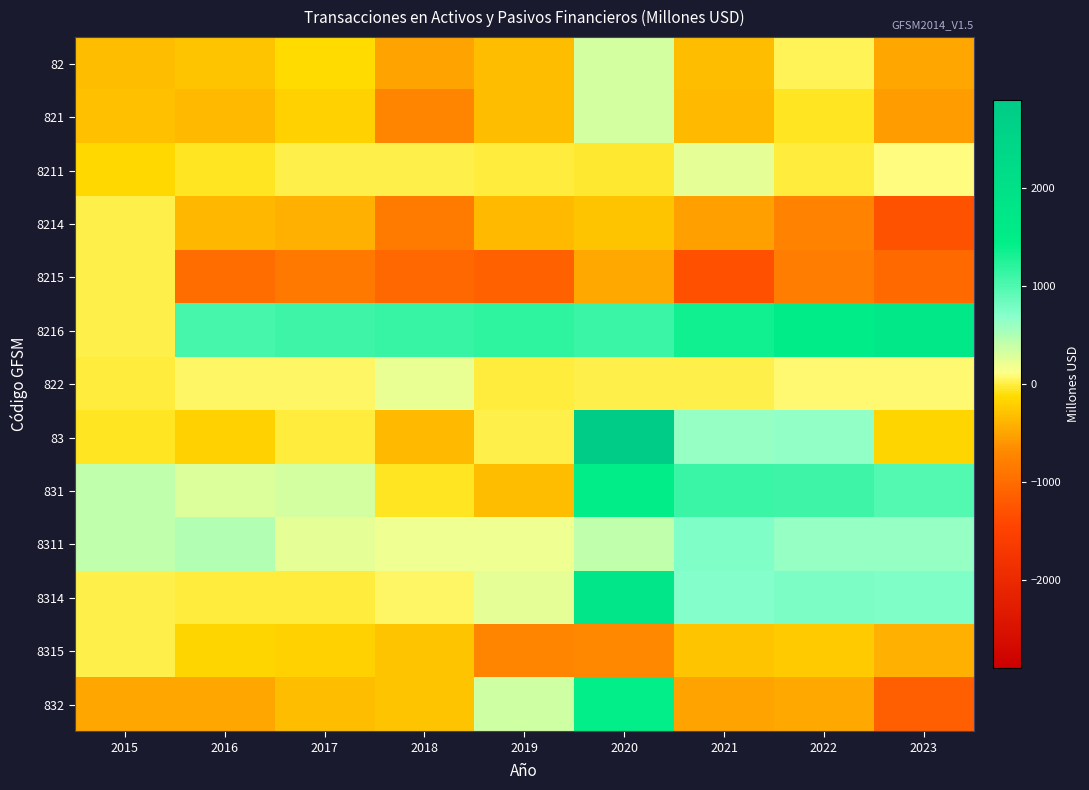

Reading left to right, extract all data points from this chart.

82: 2015=-317.0	2016=-280.4	2017=-132.2	2018=-514.5	2019=-338.0	2020=323.1	2021=-322.2	2022=40.9	2023=-481.9
821: 2015=-302.5	2016=-339.6	2017=-189.8	2018=-725.3	2019=-324.2	2020=321.8	2021=-344.3	2022=-45.4	2023=-555.3
8211: 2015=-150.2	2016=-49.5	2017=4.6	2018=11.4	2019=-5.7	2020=-41.1	2021=244.4	2022=-1.9	2023=107.9
8214: 2015=0.0	2016=-370.4	2017=-413.5	2018=-833.5	2019=-350.2	2020=-285.3	2021=-537.1	2022=-747.1	2023=-1279.3
8215: 2015=0.0	2016=-993.1	2017=-849.4	2018=-1056.4	2019=-1120.3	2020=-467.4	2021=-1302.7	2022=-805.2	2023=-1034.5
8216: 2015=0.0	2016=1043.6	2017=1101.0	2018=1141.1	2019=1194.3	2020=1115.4	2021=1335.2	2022=1529.8	2023=1659.9
822: 2015=-14.5	2016=59.2	2017=57.7	2018=210.8	2019=-13.8	2020=1.3	2021=22.1	2022=86.3	2023=73.4
83: 2015=-67.6	2016=-188.5	2017=-1.2	2018=-347.0	2019=12.5	2020=2893.2	2021=610.7	2022=641.5	2023=-174.1
831: 2015=412.3	2016=288.5	2017=336.4	2018=-67.8	2019=-329.1	2020=1465.6	2021=1115.2	2022=1100.5	2023=973.0
8311: 2015=423.0	2016=478.9	2017=235.9	2018=201.1	2019=201.0	2020=416.7	2021=744.8	2022=625.3	2023=612.6
8314: 2015=0.0	2016=-4.5	2017=-12.3	2018=51.7	2019=231.7	2020=1769.5	2021=711.4	2022=746.7	2023=730.4
8315: 2015=0.0	2016=-174.2	2017=-184.4	2018=-284.7	2019=-723.4	2020=-679.4	2021=-288.0	2022=-241.9	2023=-414.7
832: 2015=-479.8	2016=-477.1	2017=-337.5	2018=-279.2	2019=341.6	2020=1427.6	2021=-504.5	2022=-459.0	2023=-1147.1